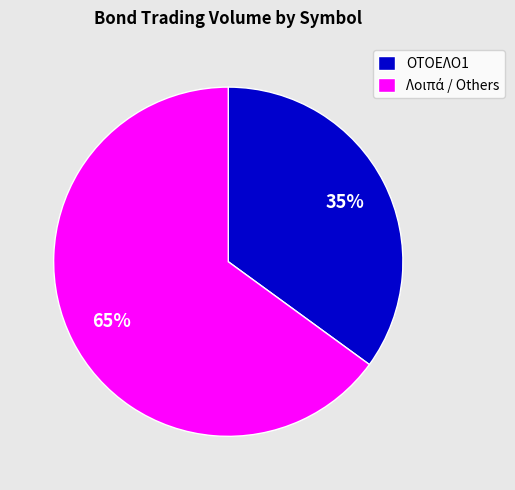

Is it true that ΟΤΟΕΛΟ1 is 35% of the pie?

True